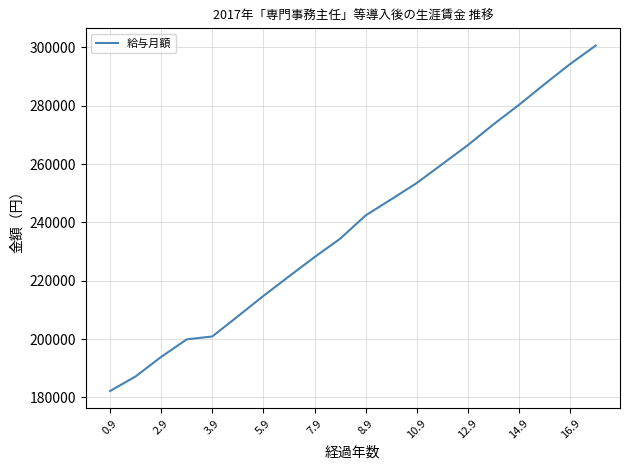

What is the smallest value displayed?

182200